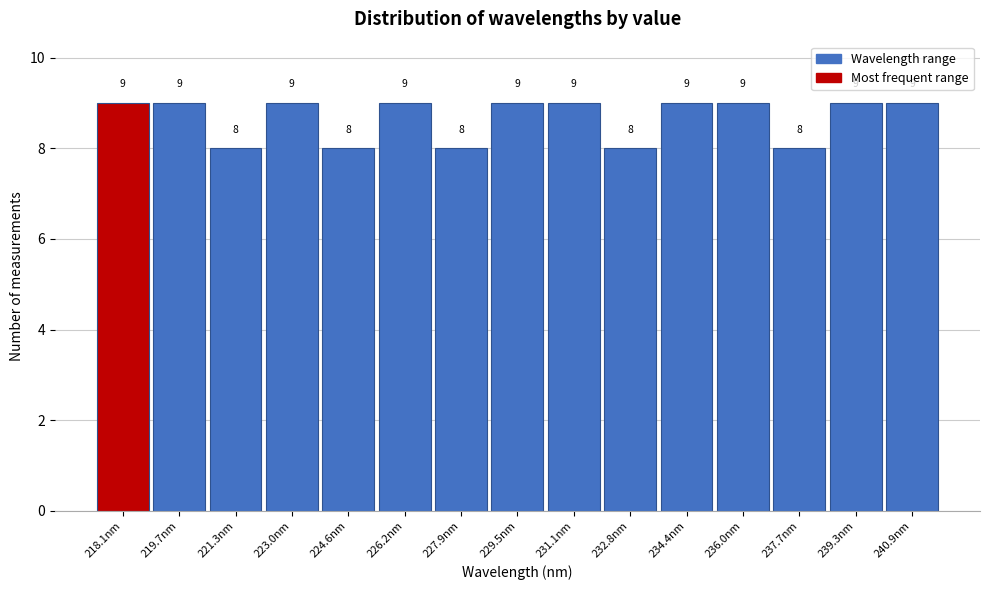

Reading left to right, list all the values displayed in this chart.

9	9	8	9	8	9	8	9	9	8	9	9	8	9	9